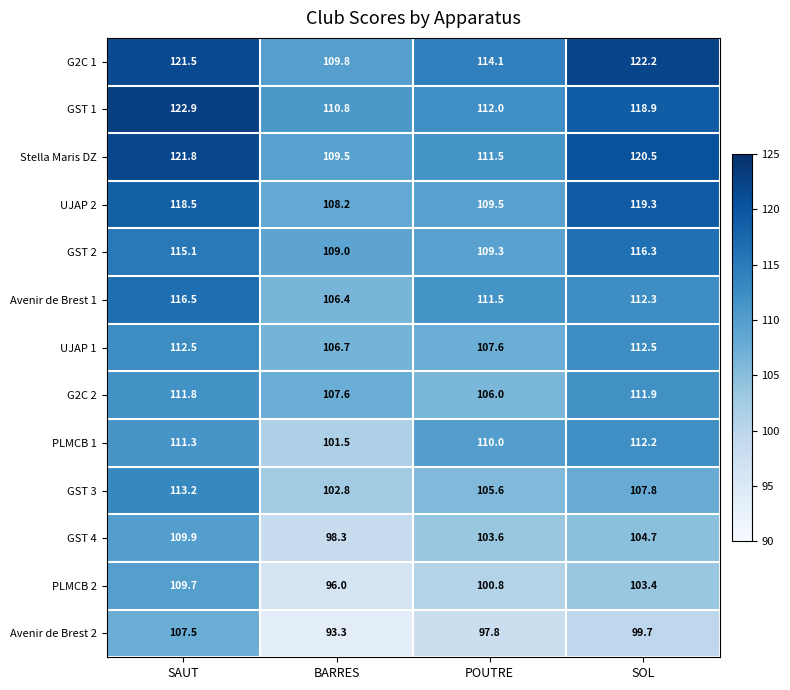

Rank the series by their maximum value, from lowest to highest.

Avenir de Brest 2, PLMCB 2, GST 4, G2C 2, PLMCB 1, UJAP 1, GST 3, GST 2, Avenir de Brest 1, UJAP 2, Stella Maris DZ, G2C 1, GST 1